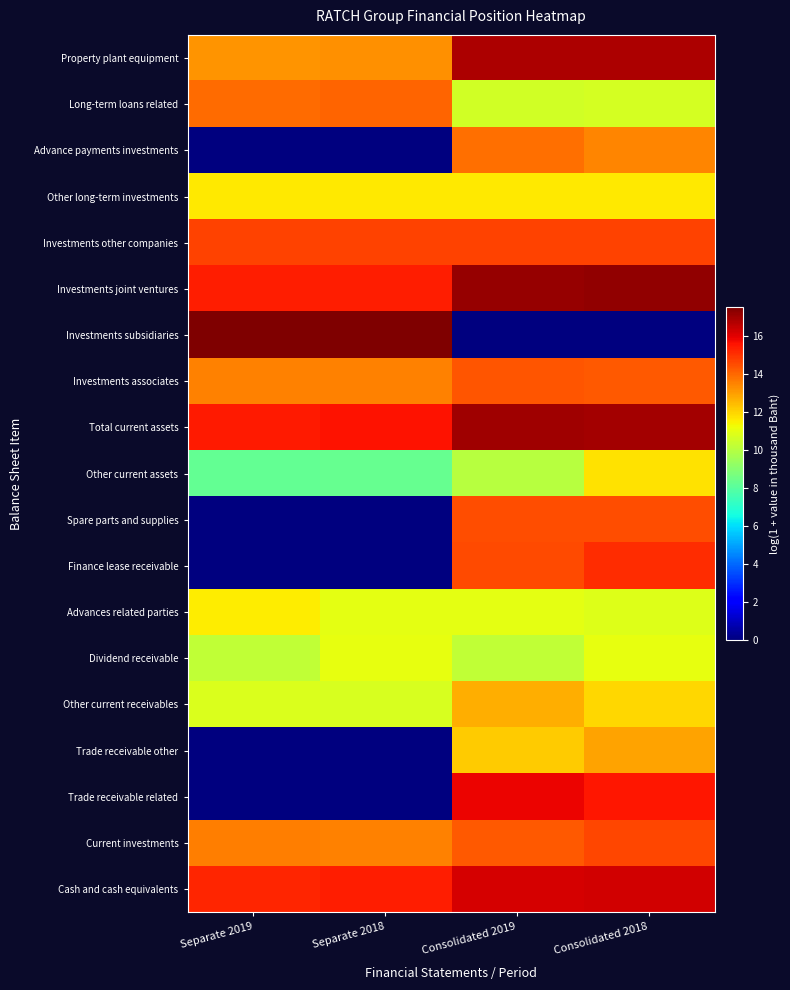

At which category does the chart reach its peak across all series?

Separate 2019